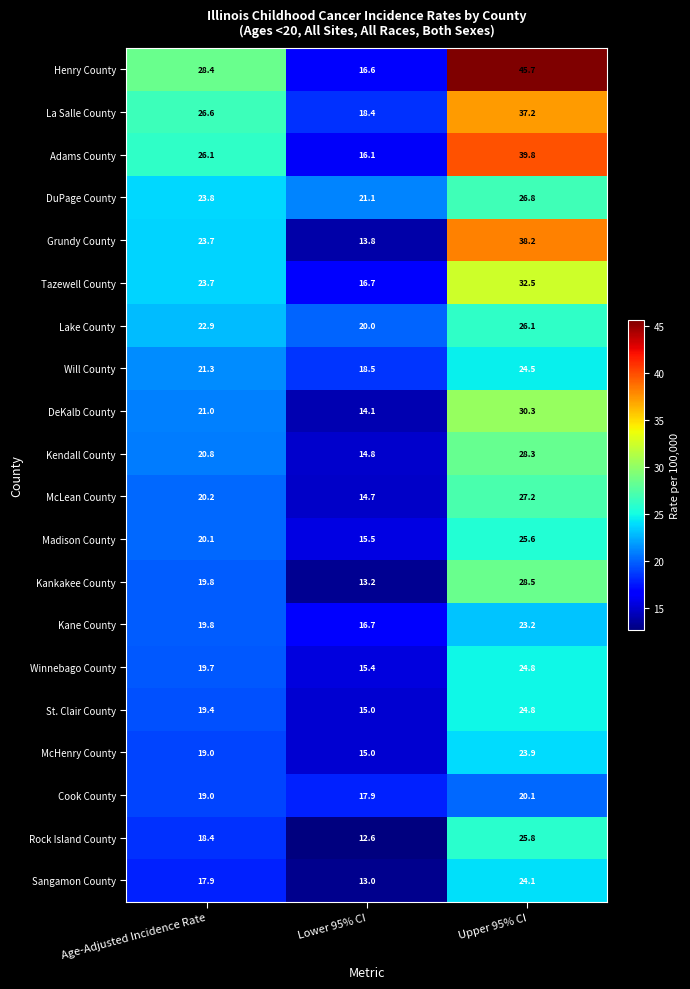

How many distinct data groups are displayed?

20